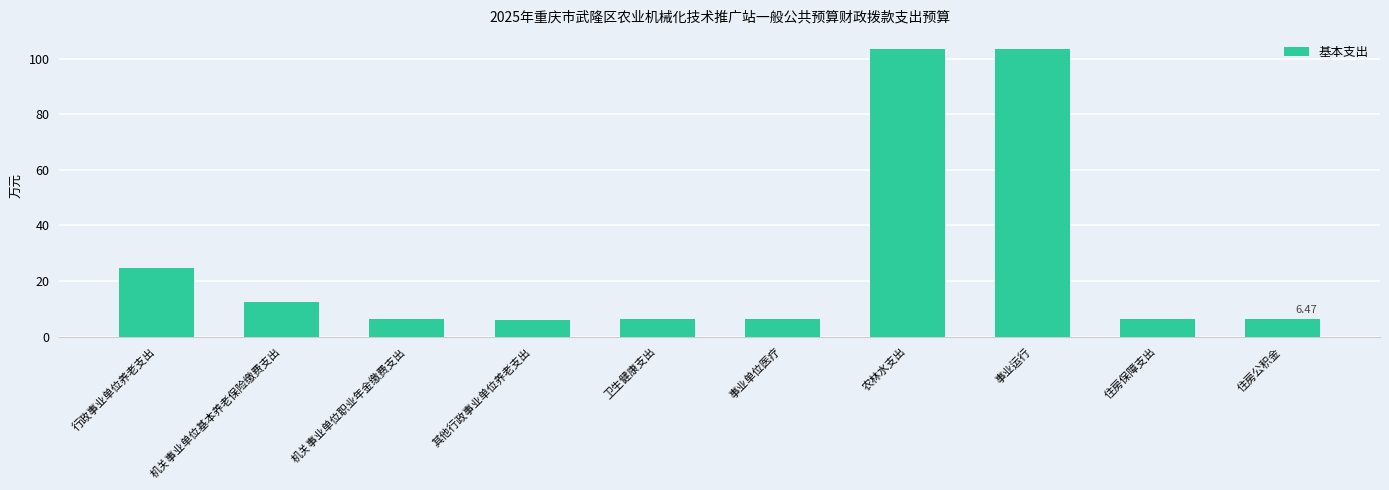

What value does the data have at 其他行政事业单位养老支出?

6.2